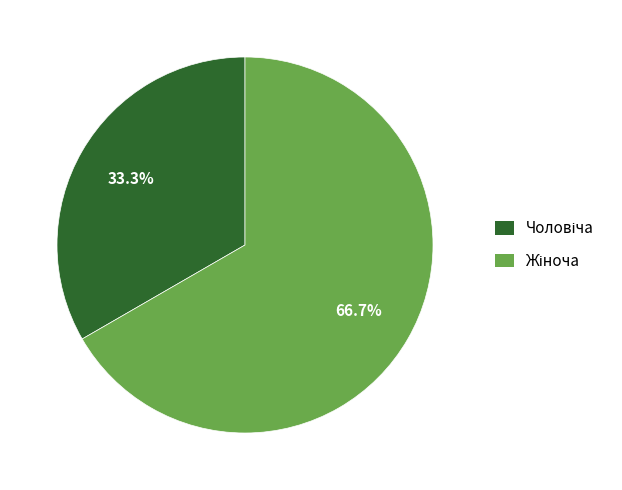

Is there a majority slice in this chart?

Yes